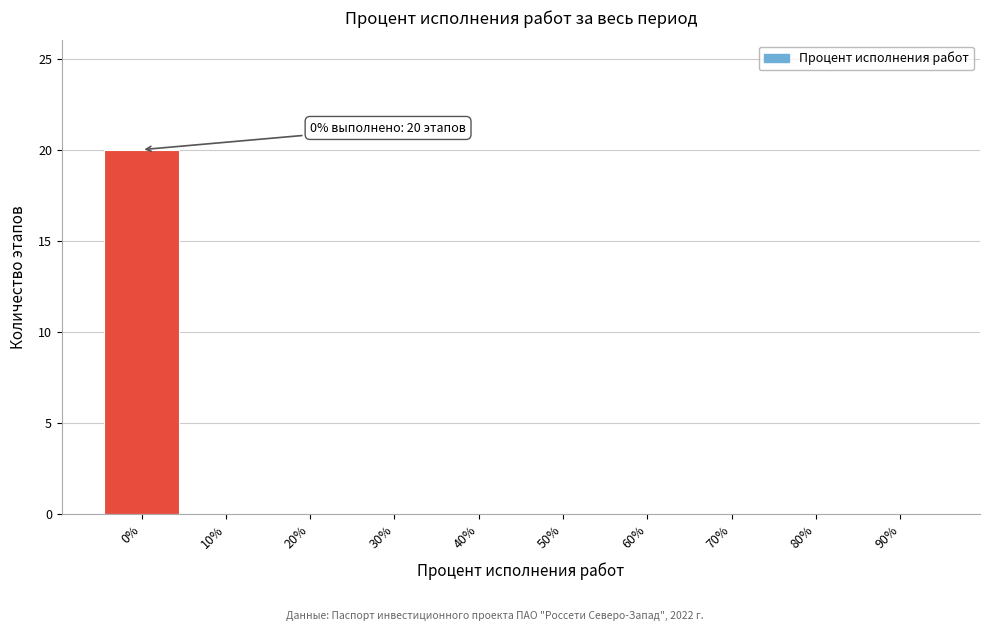

Reading right to left, list all the values displayed in this chart.

90%=0	80%=0	70%=0	60%=0	50%=0	40%=0	30%=0	20%=0	10%=0	0%=20